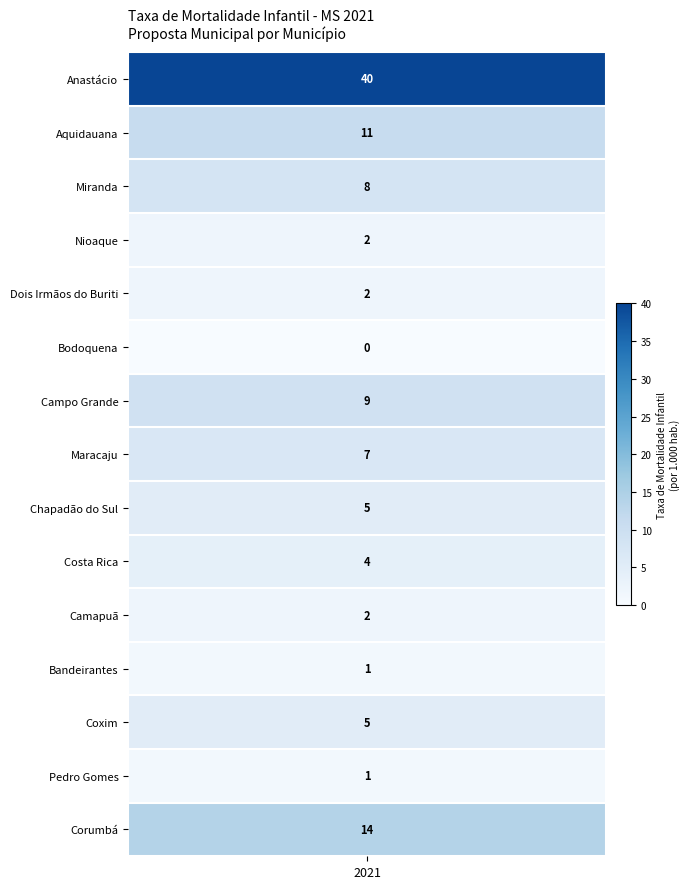

What is the sum of all Chapadão do Sul values?

5